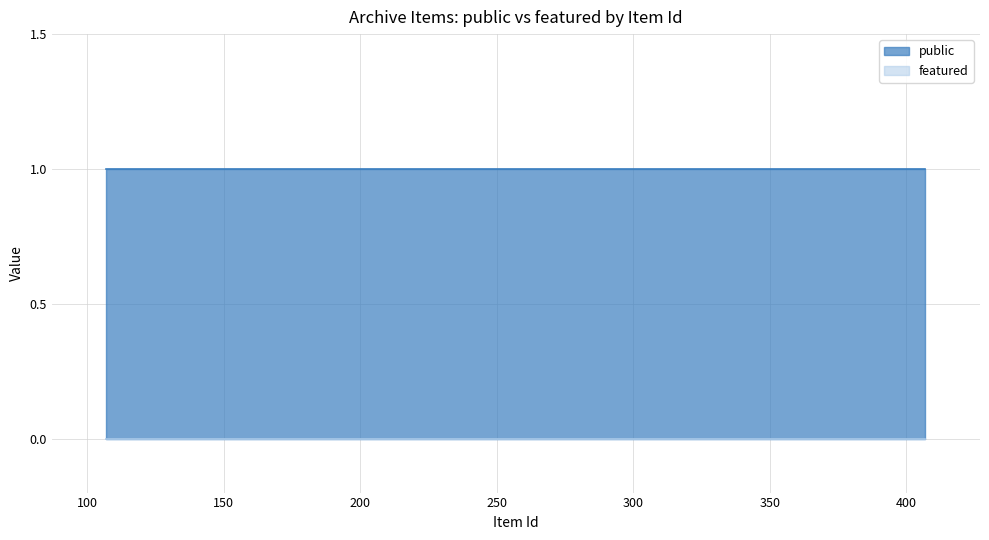

Does the chart display data point markers on the line(s)?

No